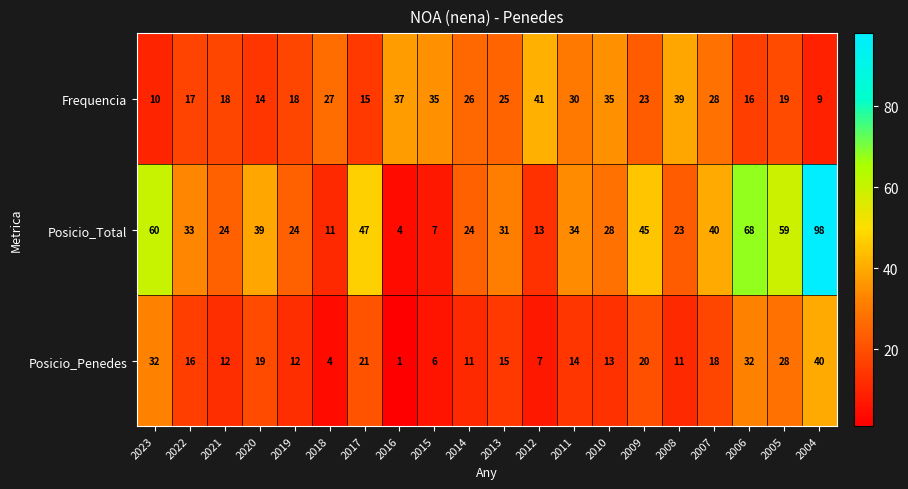

True or false: Posicio_Penedes has a value of 13 at 2010.

True